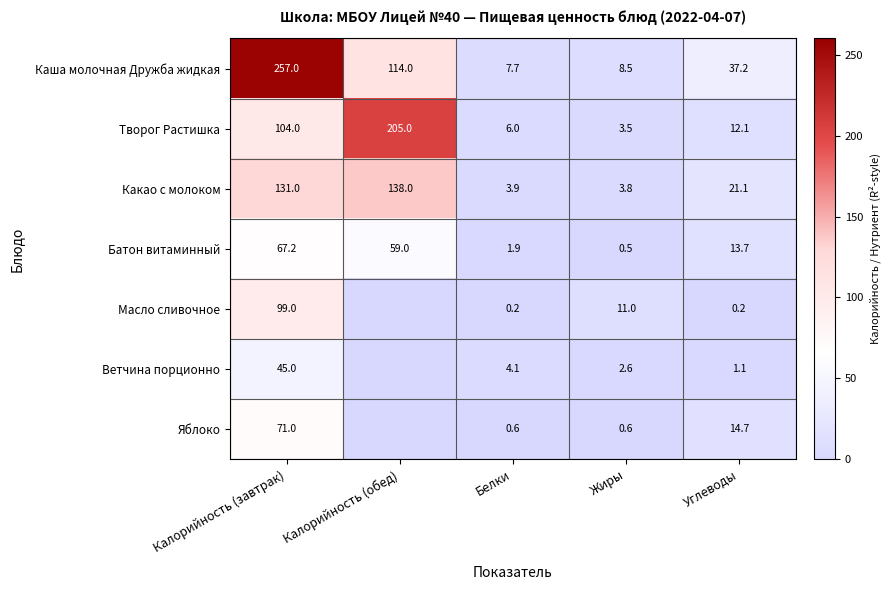

What is the sum of all Каша молочная Дружба жидкая values?

424.4